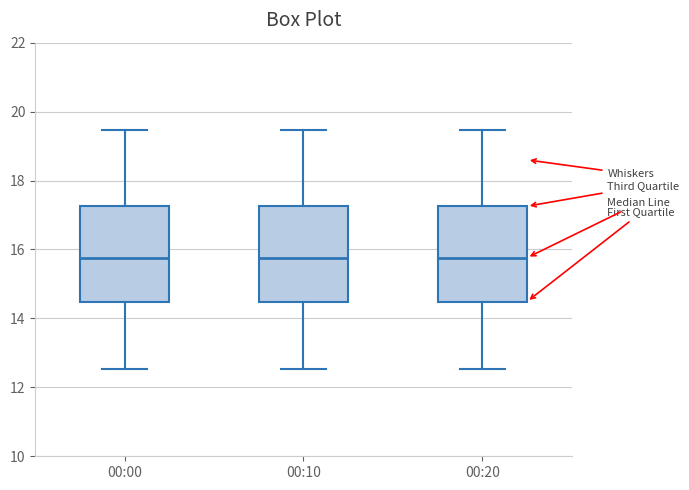

Reading left to right, transcribe this box plot: for each box, give where its median line is, the range the box spans, and where its two whiskers end, as read against the y-axis. The values are not printed on the chart, so give them approximately, as read against the axis.

00:00: median 15.8, box 14.4 to 17.2, whiskers 12.6 to 19.4
00:10: median 15.8, box 14.4 to 17.2, whiskers 12.6 to 19.4
00:20: median 15.8, box 14.4 to 17.2, whiskers 12.6 to 19.4